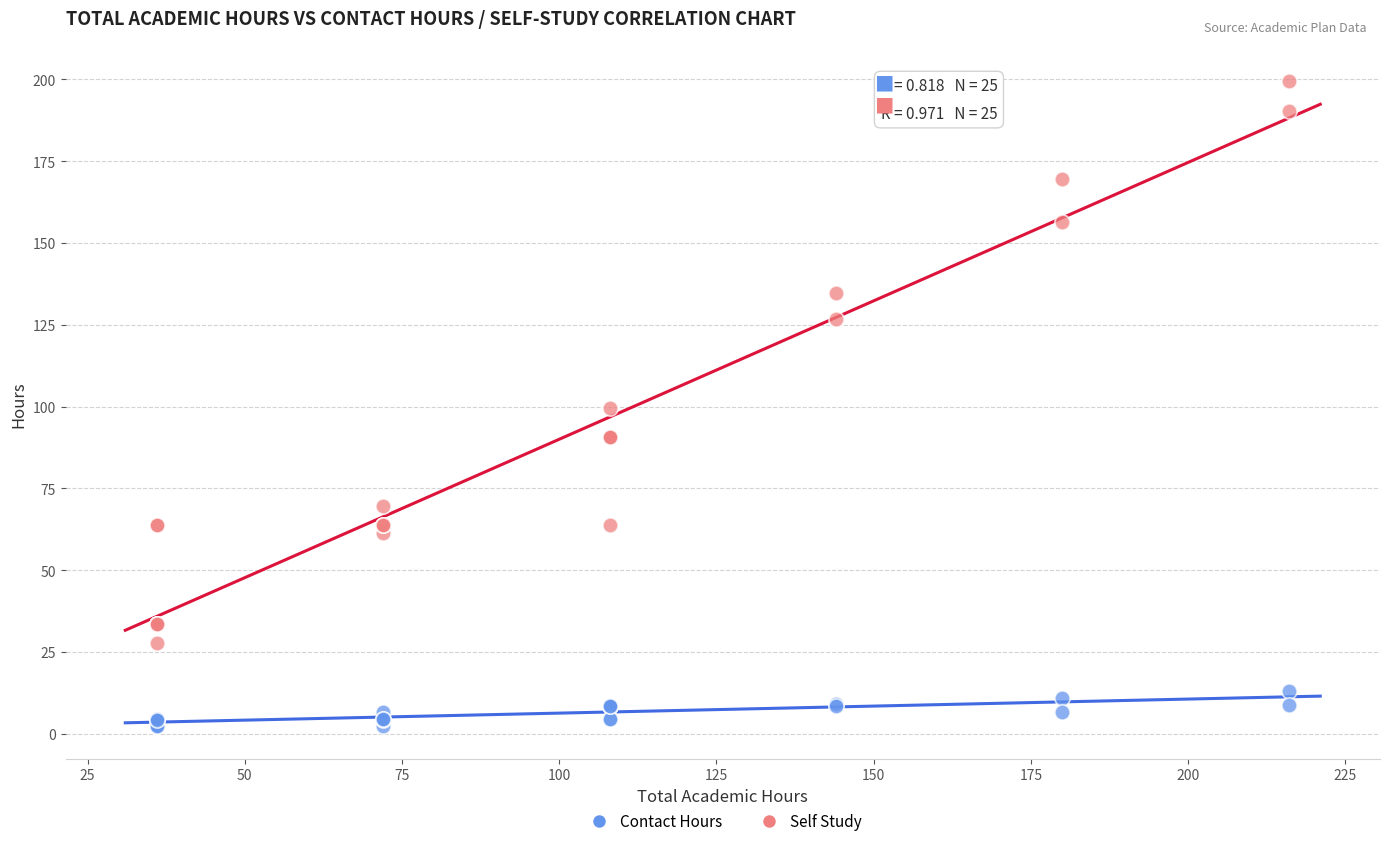

Which series has the widest spread of Y values?

Self Study